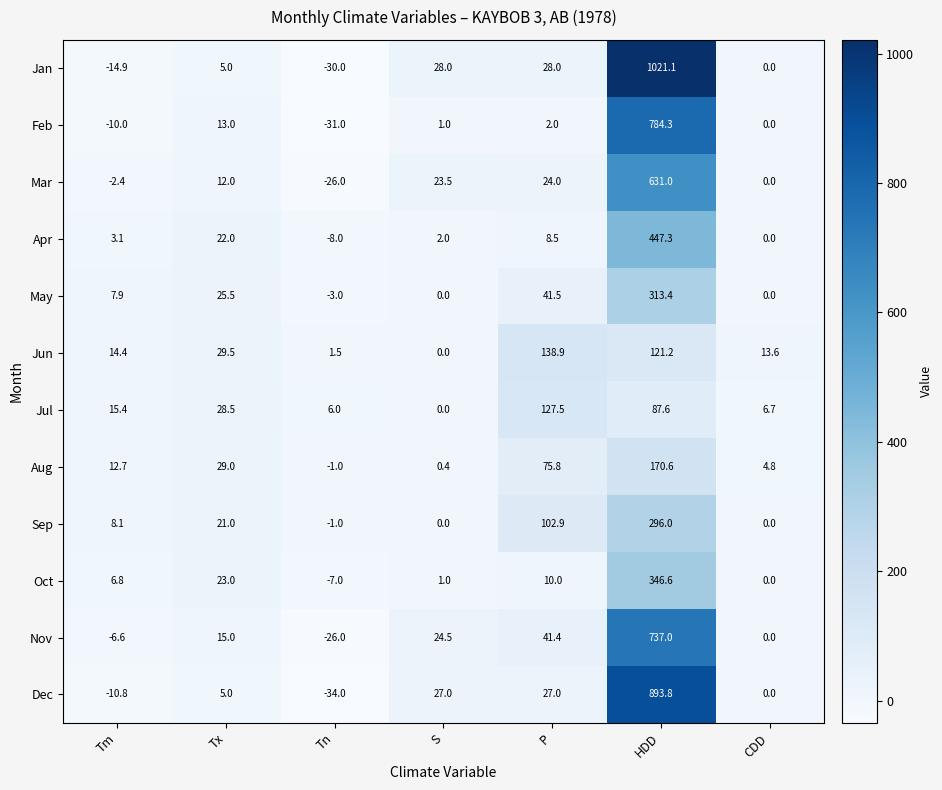

Which label corresponds to the largest value in the chart?

HDD